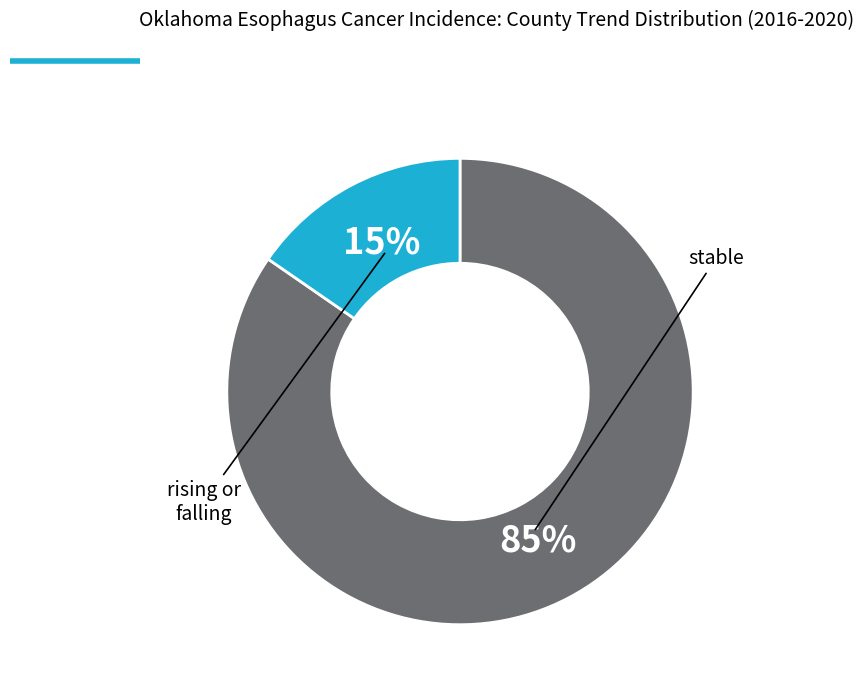

Does any single category account for the majority?

Yes